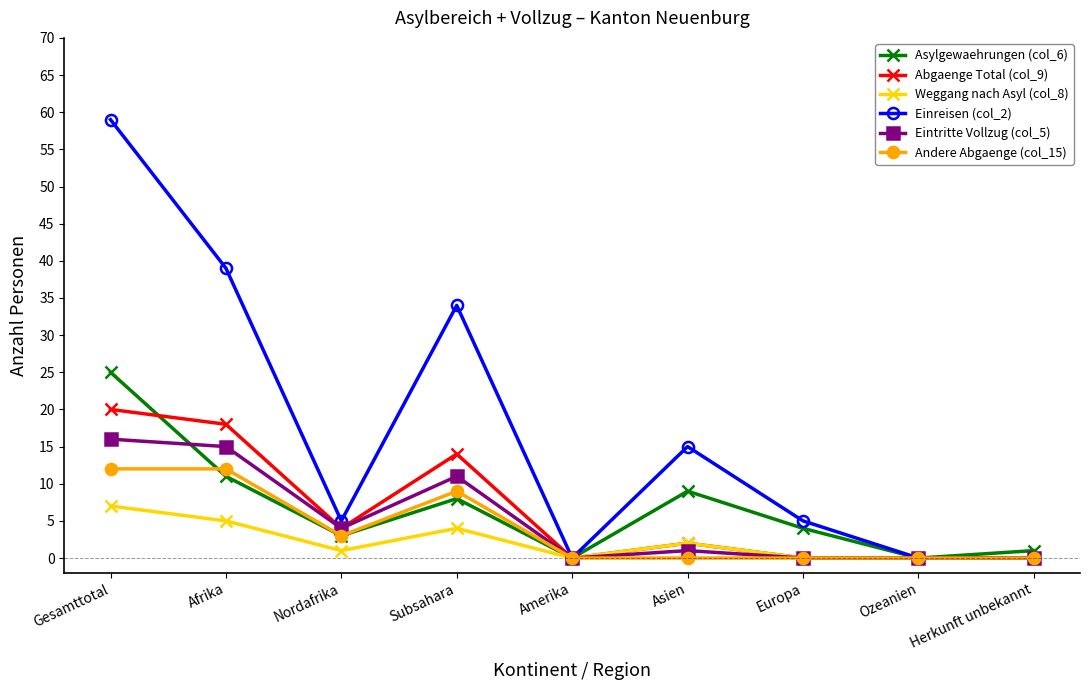

At how many categories does at least one series exceed 47?

1